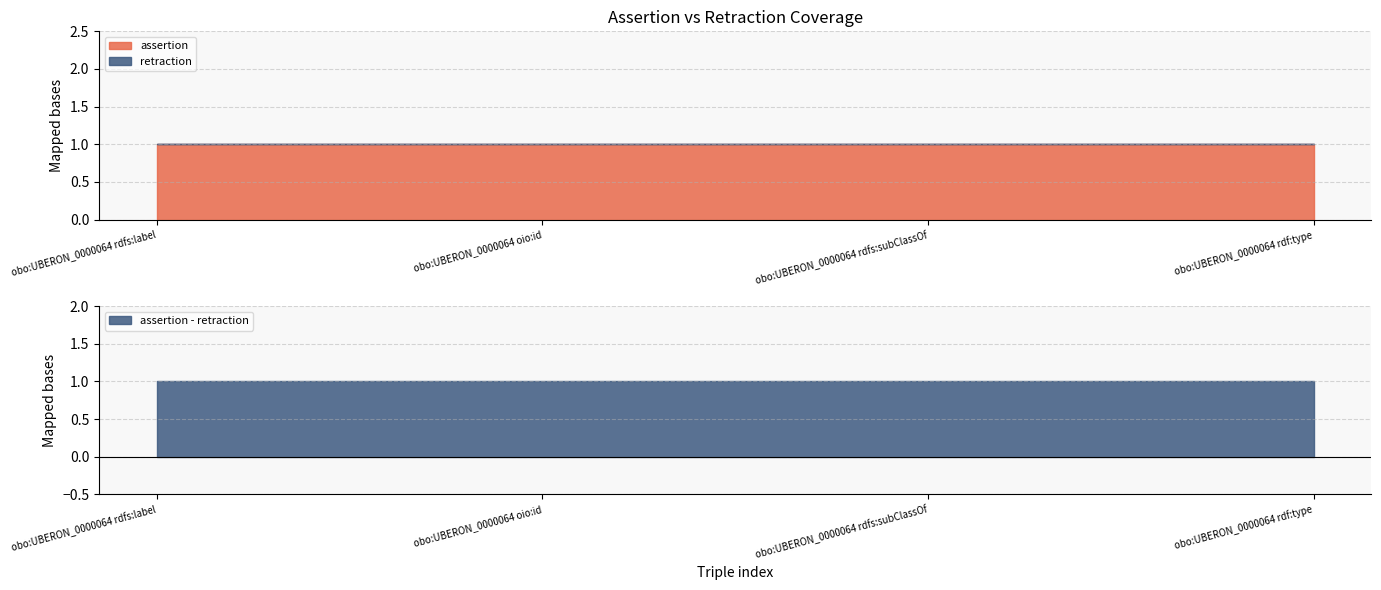

True or false: assertion has a value of 1 at obo:UBERON_0000064 rdfs:label.

True